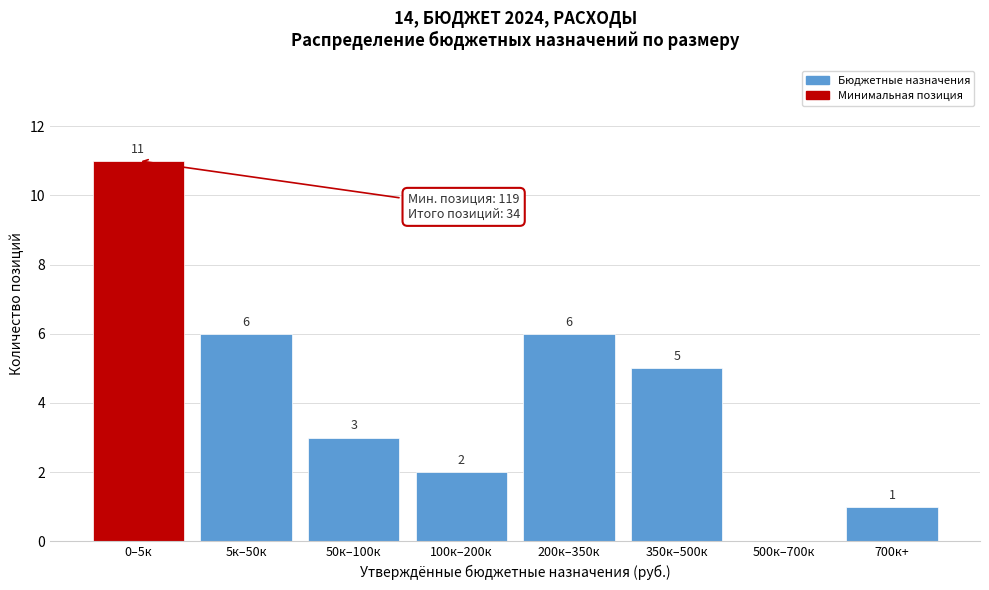

Reading left to right, extract all data points from this chart.

0–5к=11	5к–50к=6	50к–100к=3	100к–200к=2	200к–350к=6	350к–500к=5	500к–700к=0	700к+=1